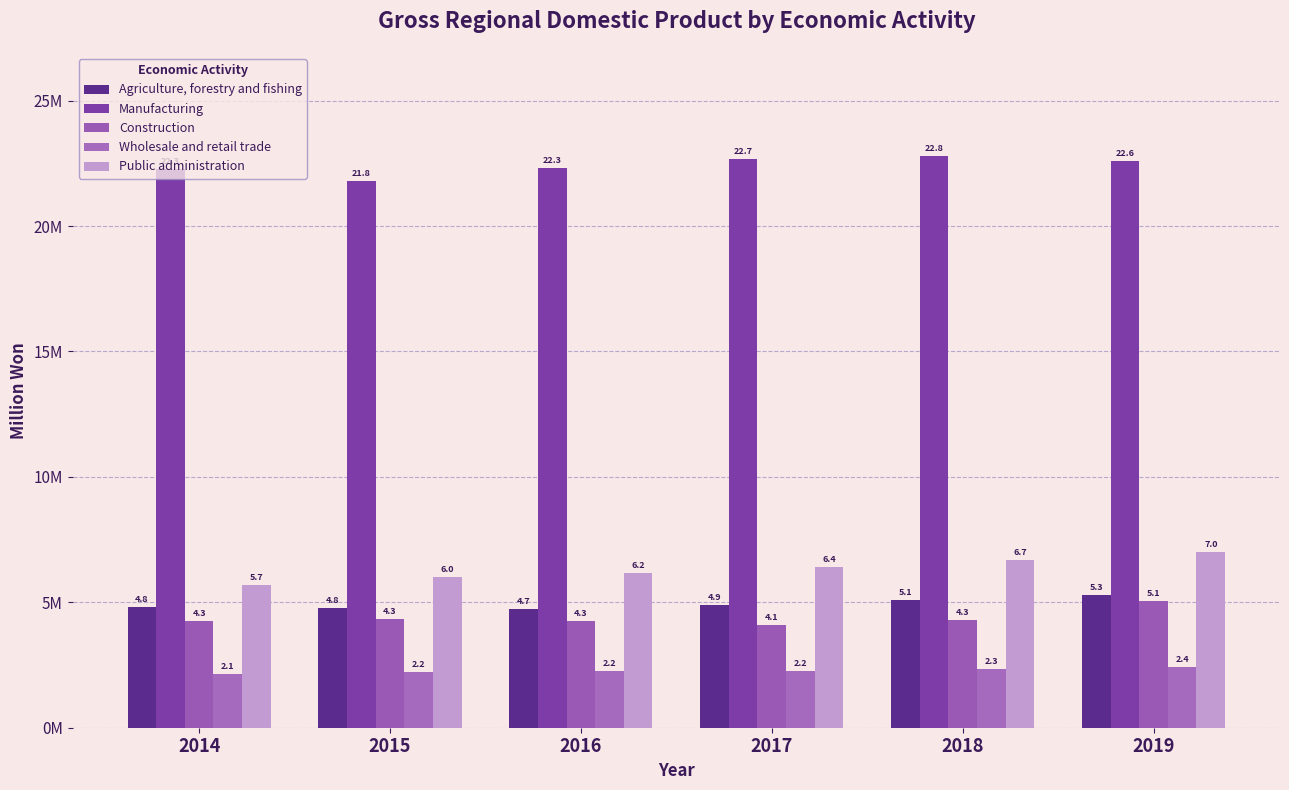

Are the bars horizontal?

No